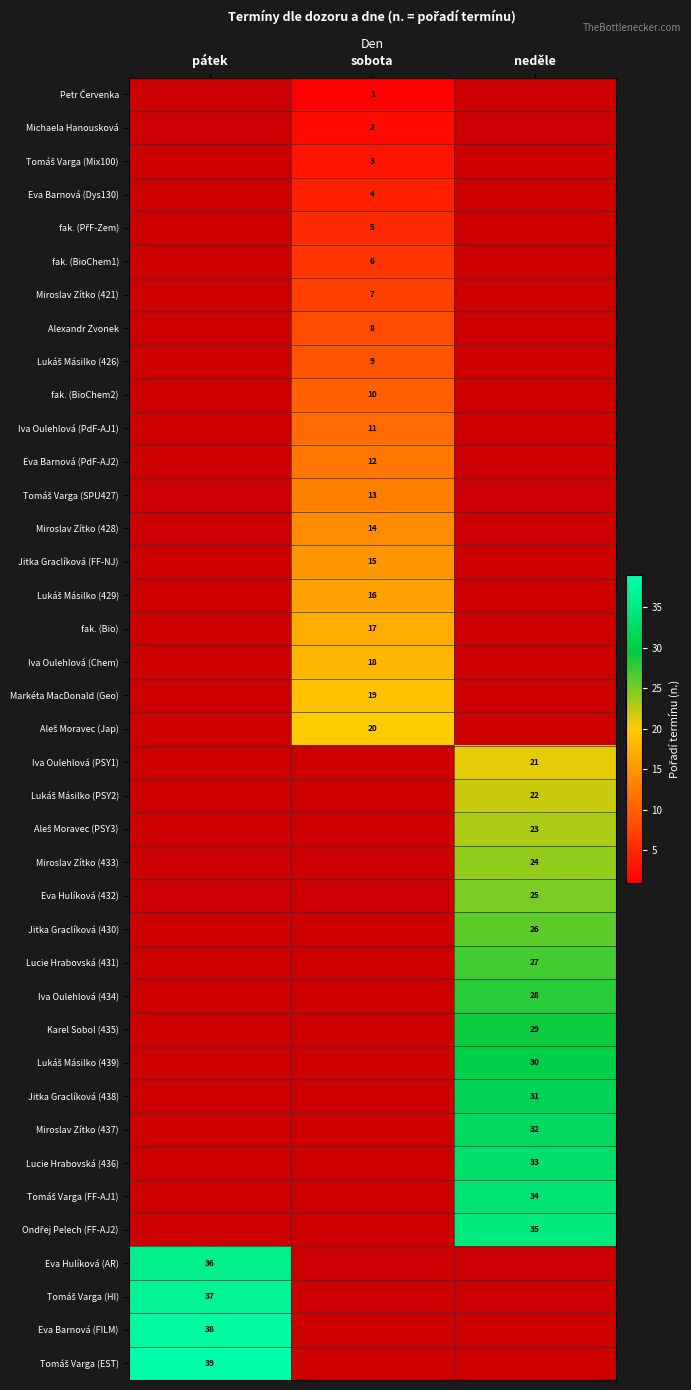

The fak. (BioChem1) series shows 6 at sobota. True or false?

True